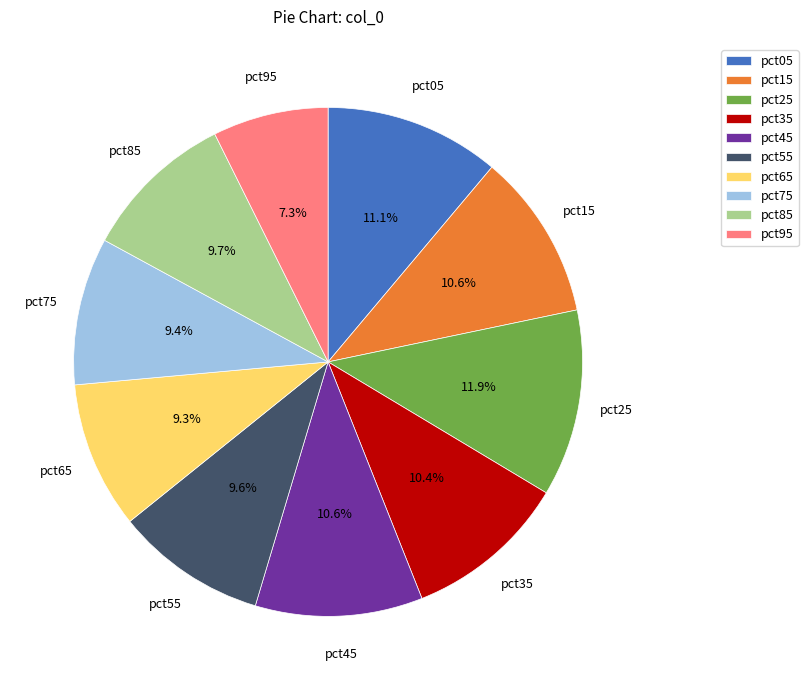

Which has a higher value, pct15 or pct75?

pct15